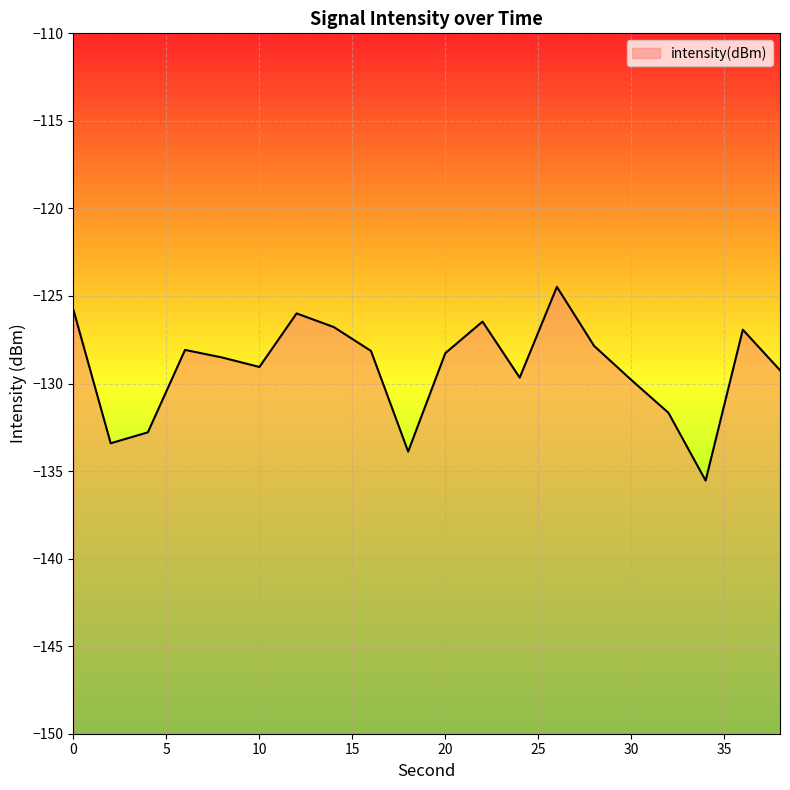

Reading right to left, list all the values displayed in this chart.

38=-129.2	36=-126.9	34=-135.5	32=-131.7	30=-129.8	28=-127.9	26=-124.5	24=-129.7	22=-126.5	20=-128.3	18=-133.9	16=-128.1	14=-126.8	12=-126.0	10=-129.1	8=-128.5	6=-128.1	4=-132.8	2=-133.4	0=-125.8